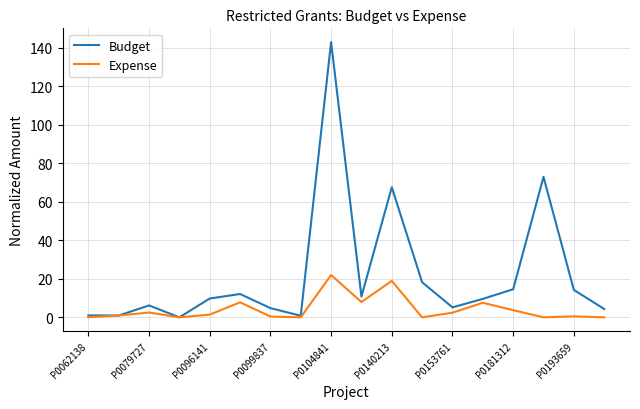

What is the maximum value for Expense?

22.0